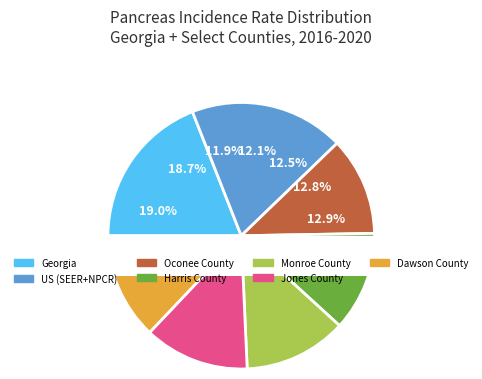

To the nearest percent, what is the average slice percentage?

14%